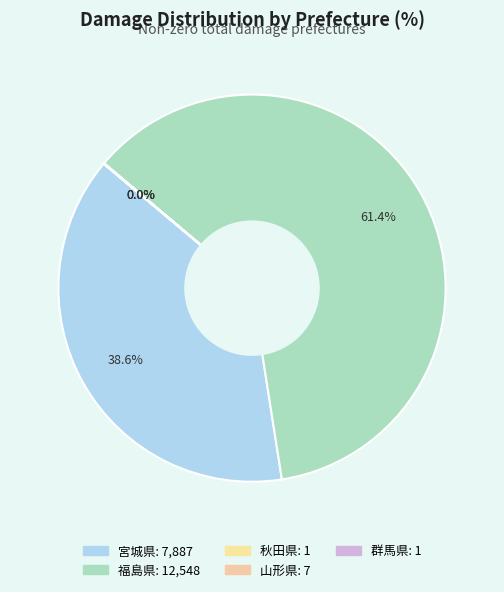

Combined, what portion of the pie is 宮城県 and 群馬県?

38.6%